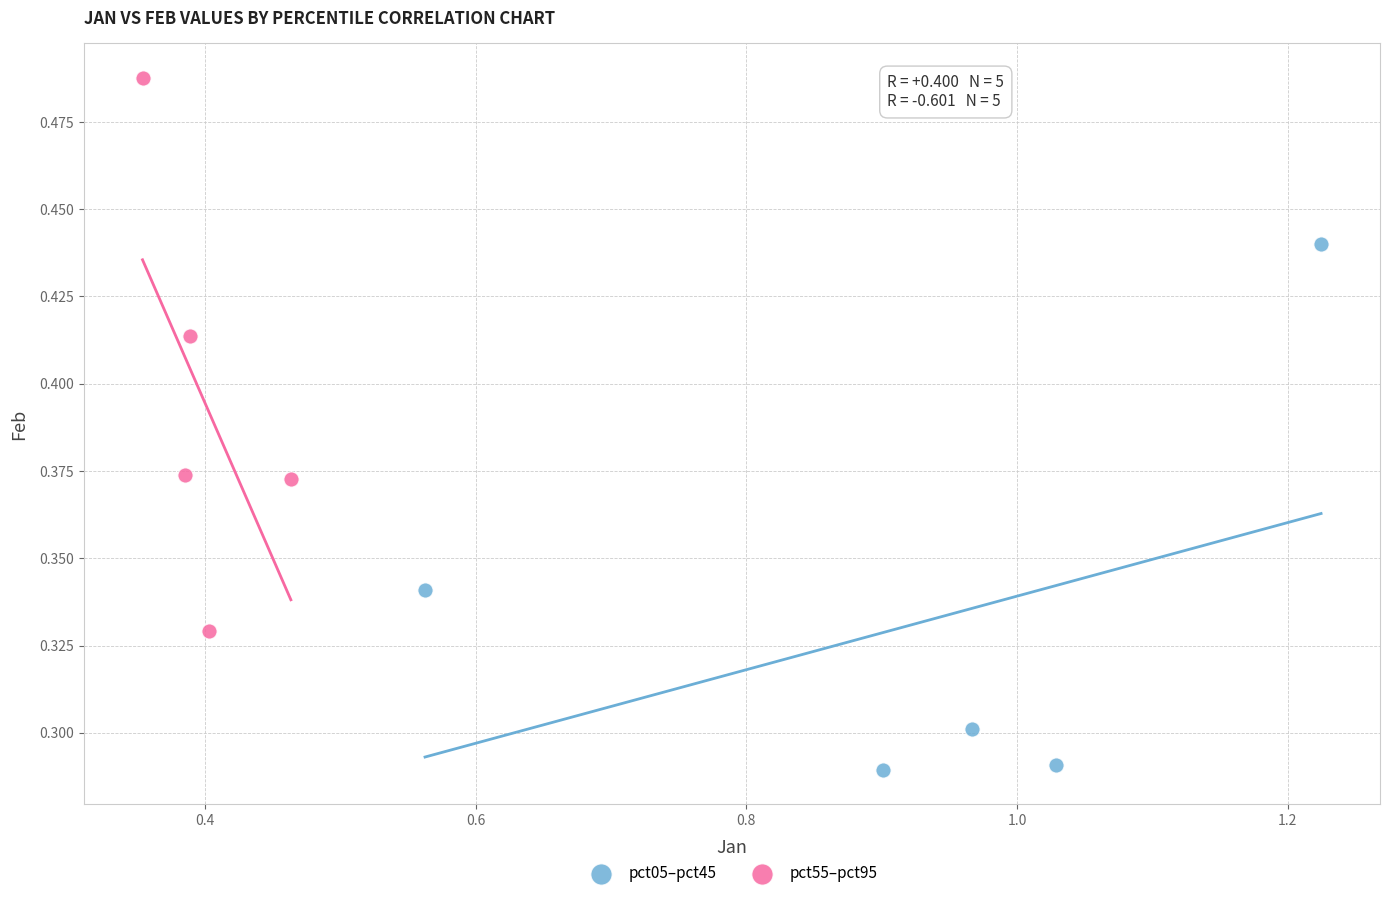

Which series reaches the maximum Y coordinate?

pct55–pct95